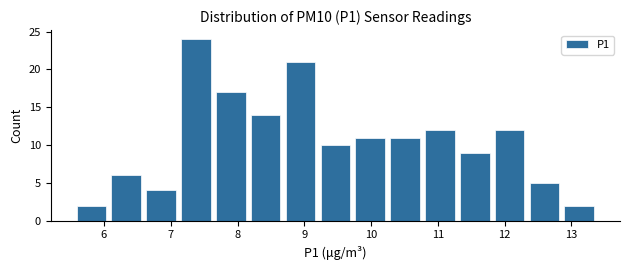

Which range on the x-axis has the tallest bar?

7.1 to 7.6